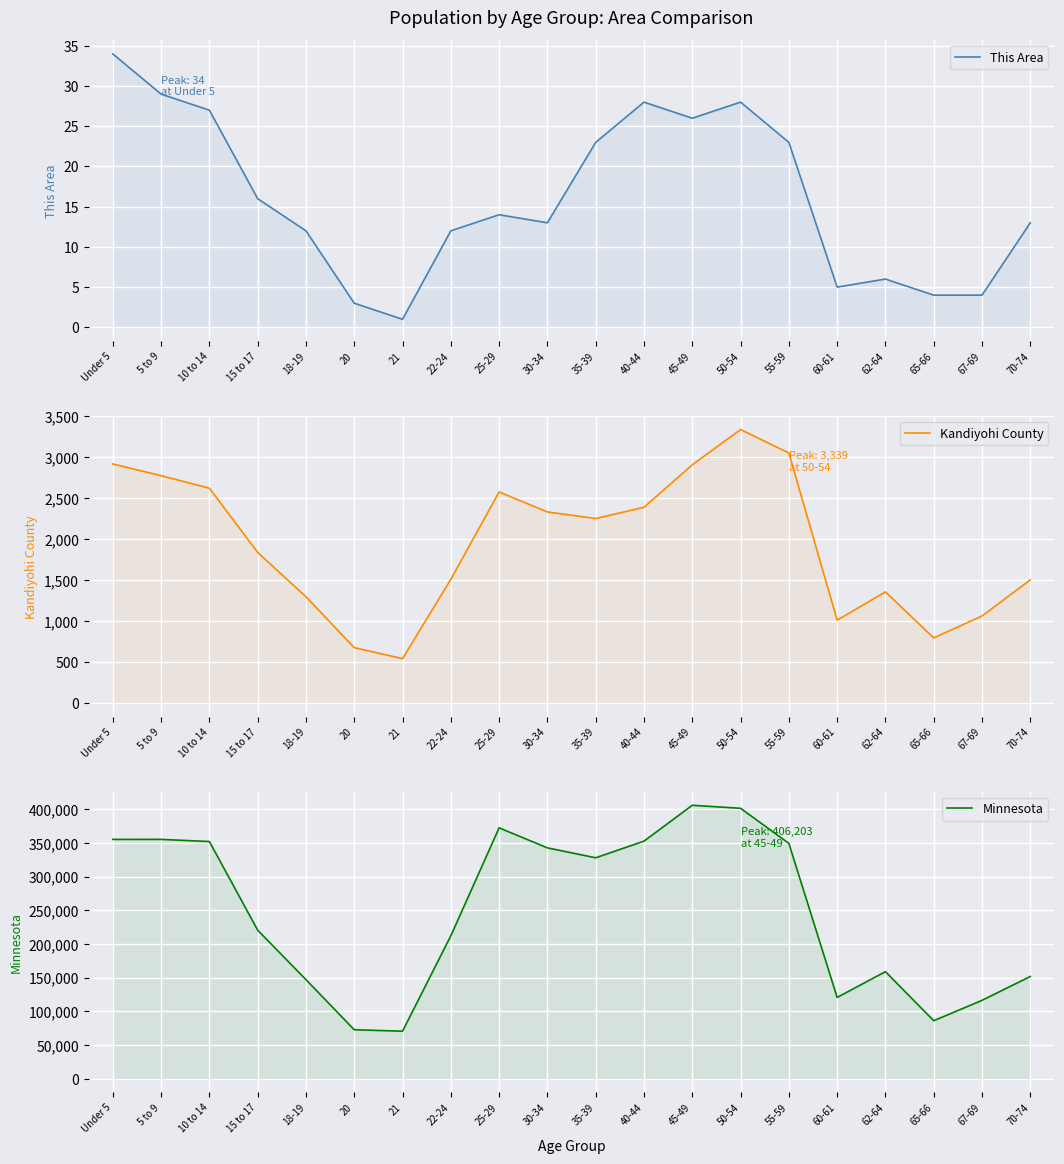

Which series has the largest range (max minus min)?

Minnesota